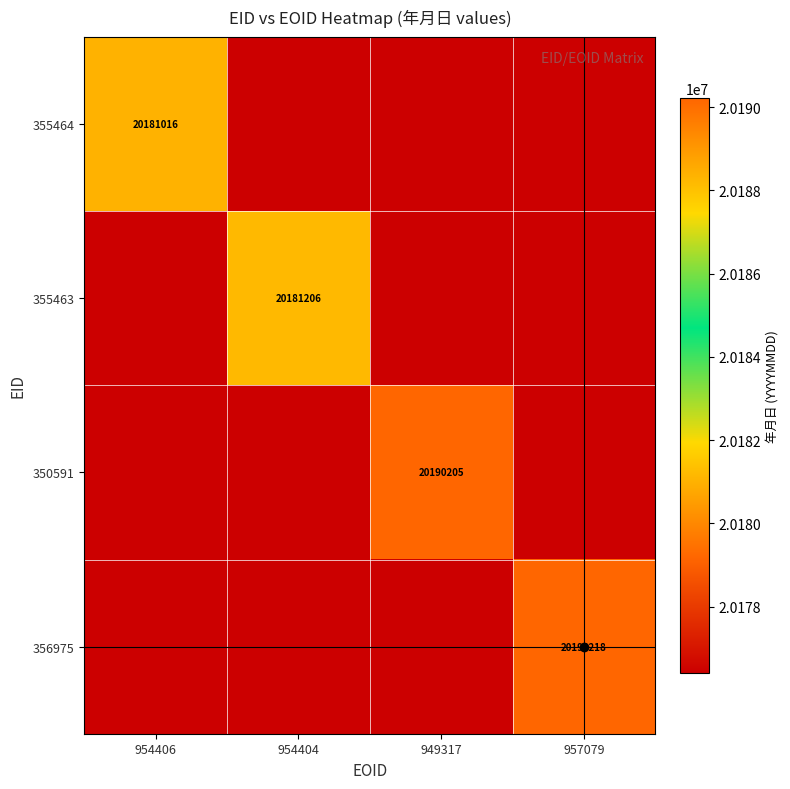

Which series has the largest range (max minus min)?

356975